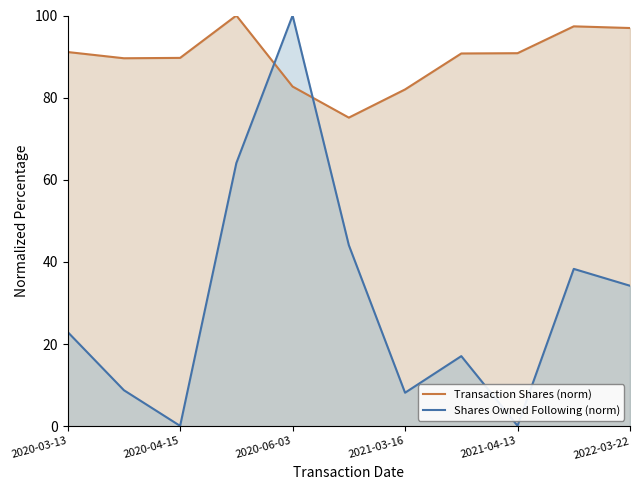

At 2020-04-15, list the series in order from largest to smallest.

Transaction Shares (norm), Shares Owned Following (norm)